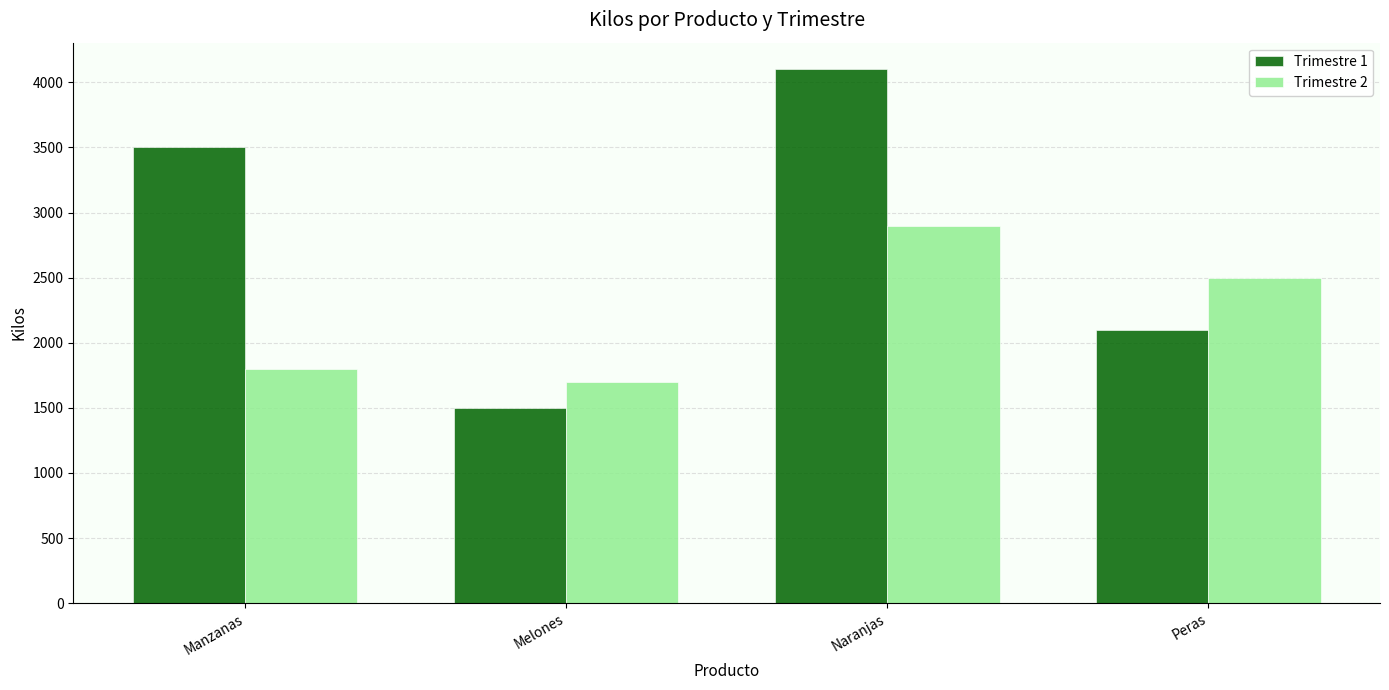

Is it true that Trimestre 1 equals 6134 at Naranjas?

False